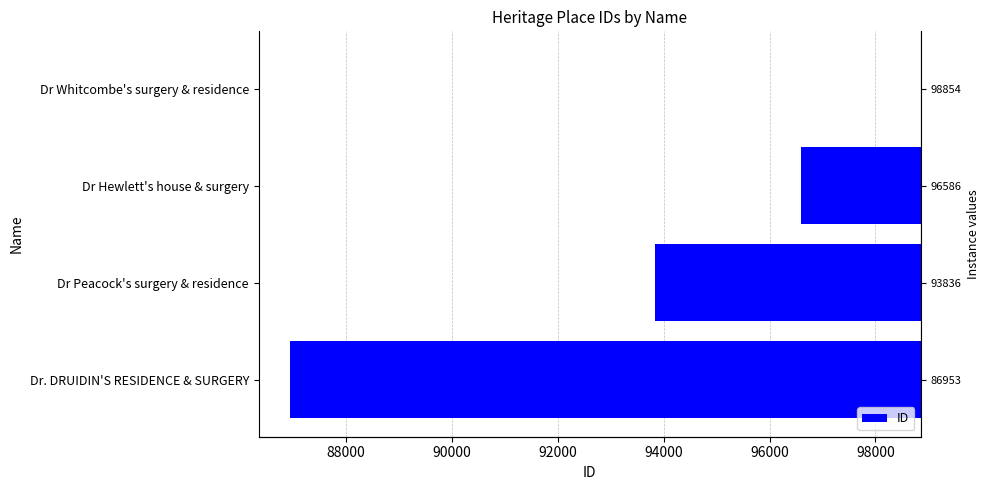

What is the change in value from 90000 to 92000?

+2268